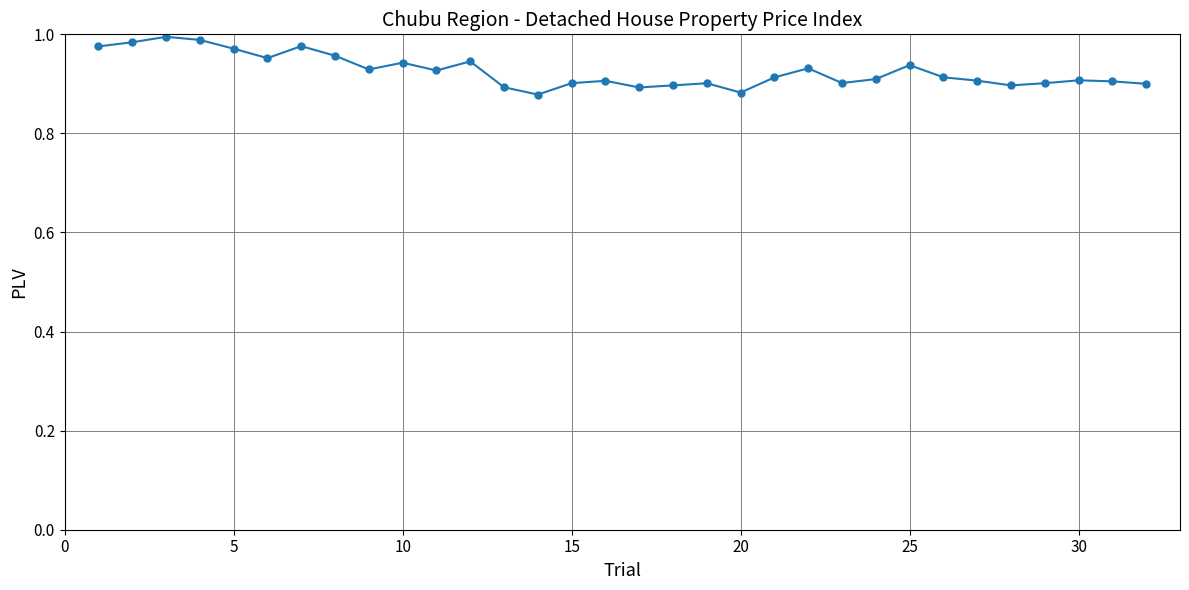

True or false: there are more than 2 points higher than both neighbors.

True